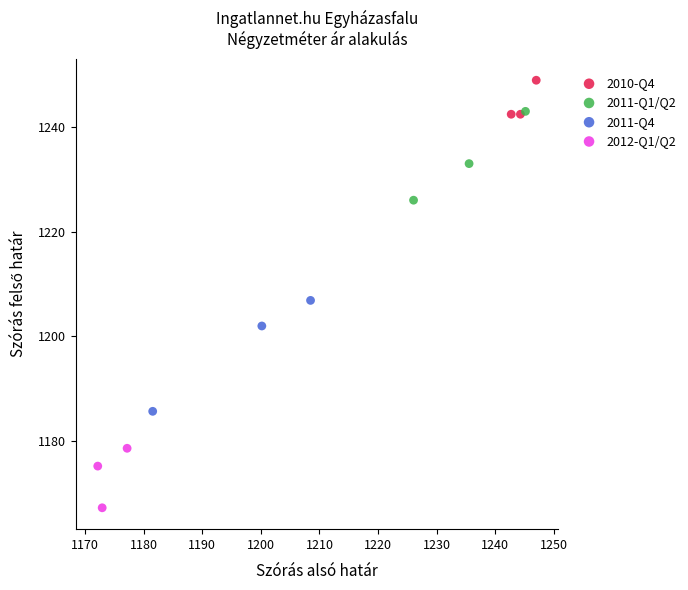

Which series has the largest Y range (max minus min)?

2011-Q4